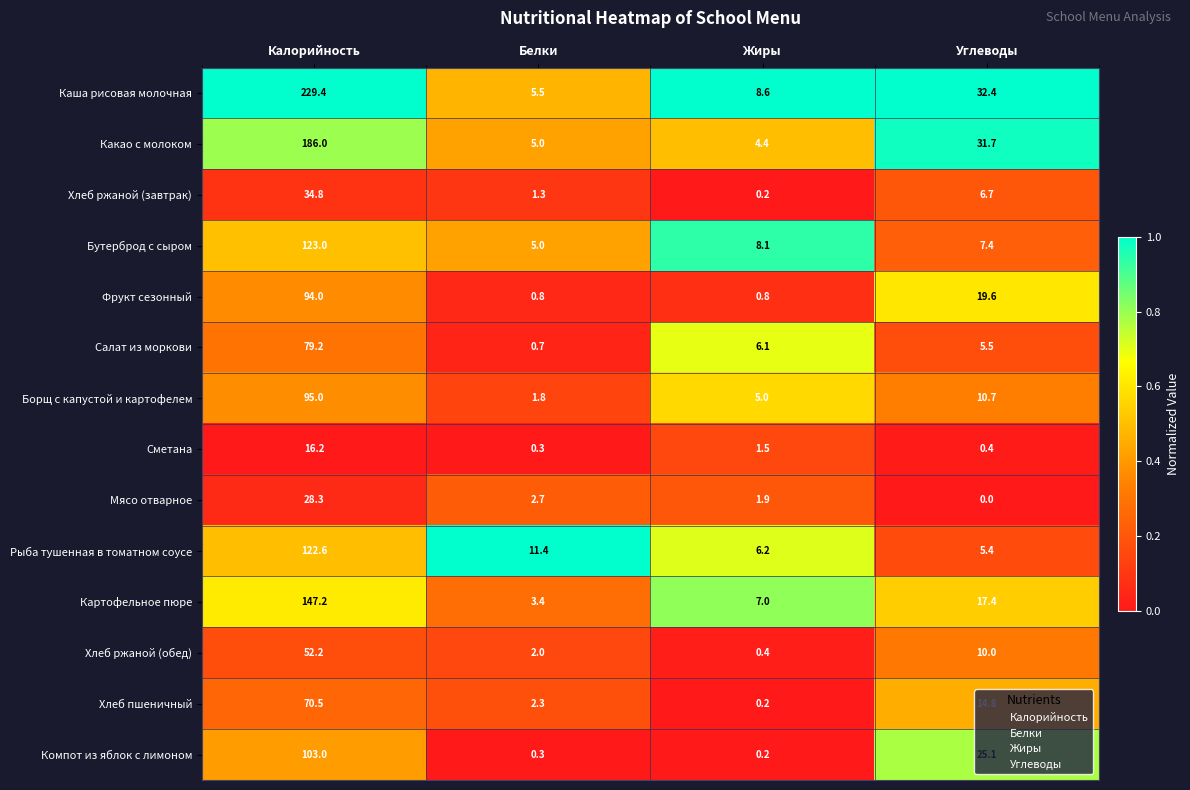

At which category is the sum across all series the highest?

Калорийность